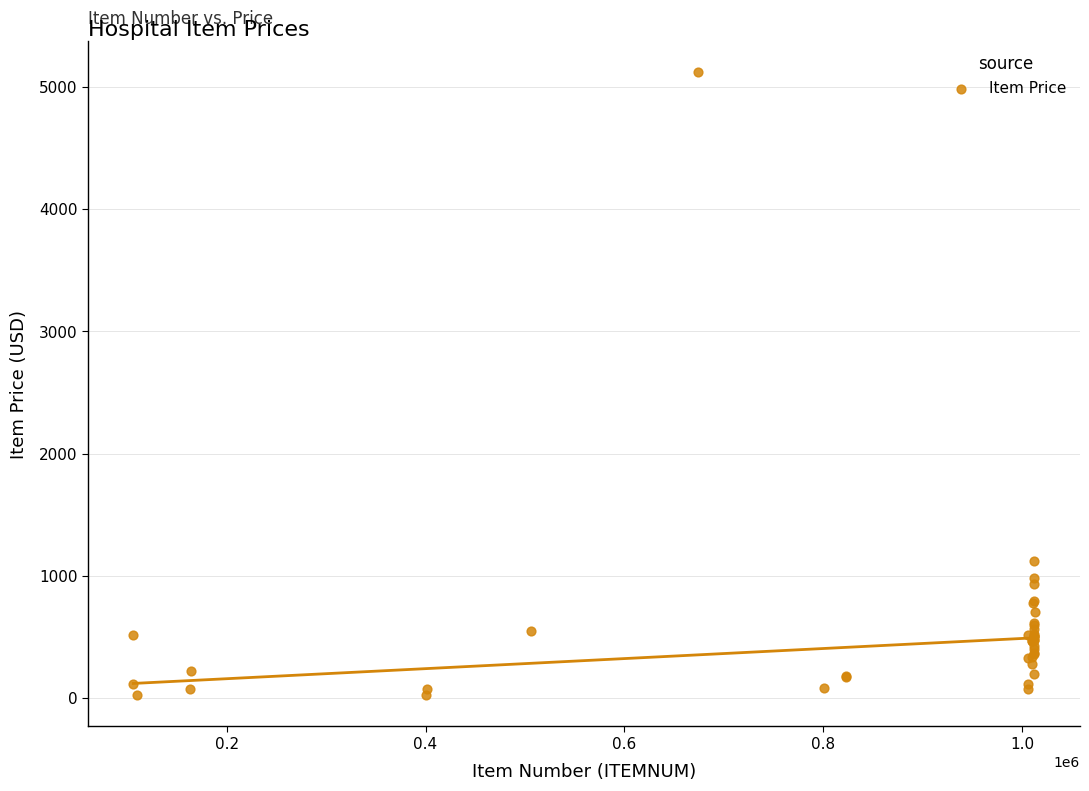

What Y value in the scatter plot is closest to 2569?

1121.0